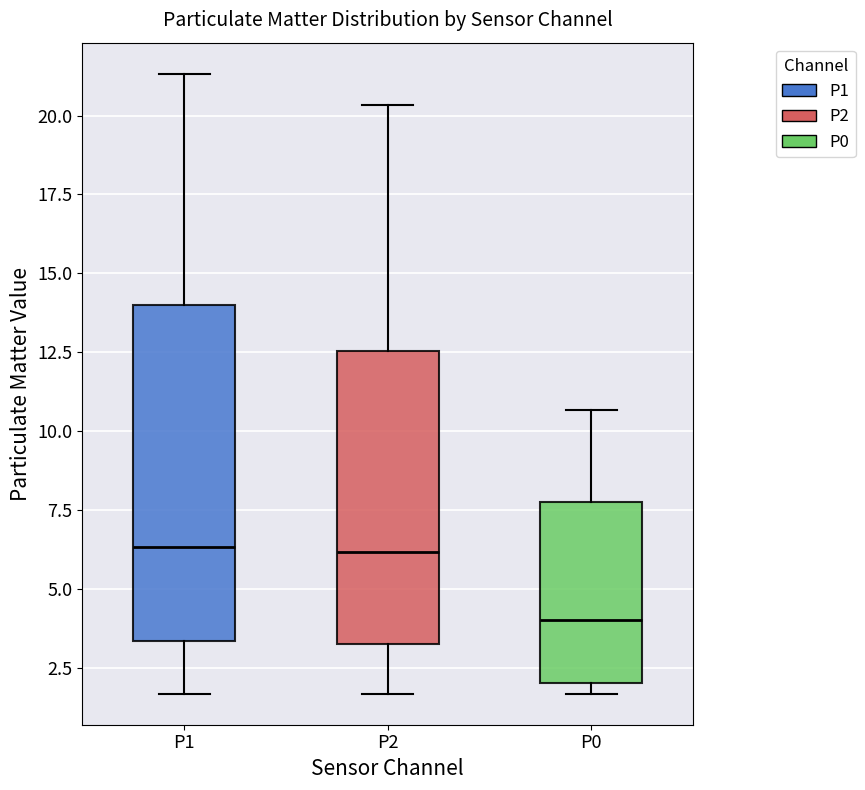

Reading left to right, read every box against the y-axis: the position of its median line, the range the box covers, and the ends of its whiskers. The values are not printed on the chart, so give them approximately, as read against the axis.

P1: median 6.5, box 3.5 to 14.0, whiskers 1.5 to 21.5
P2: median 6.0, box 3.0 to 12.5, whiskers 1.5 to 20.5
P0: median 4.0, box 2.0 to 8.0, whiskers 1.5 to 10.5